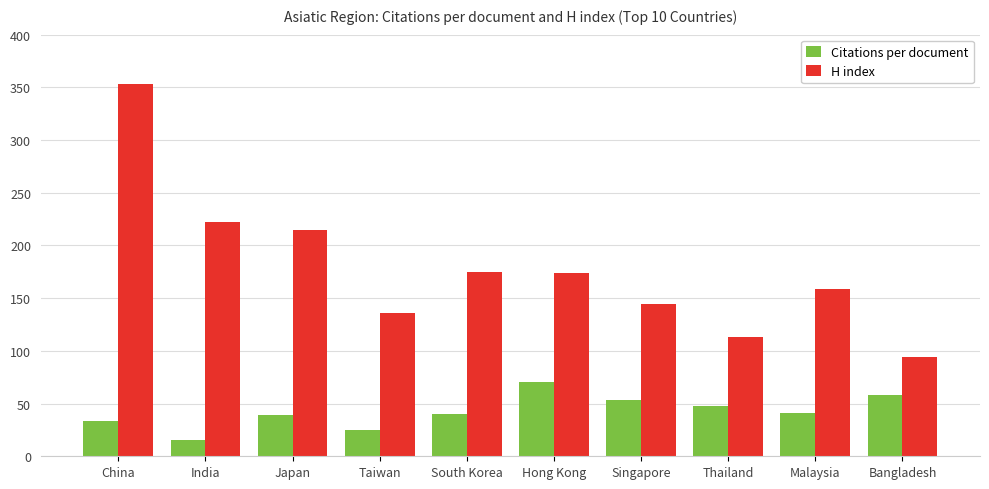

What value does the Citations per document series have at Singapore?

53.6